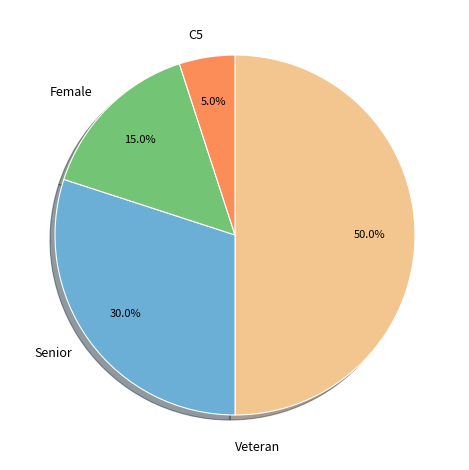

To the nearest percent, what is the combined percentage of C5 and Veteran?

55%